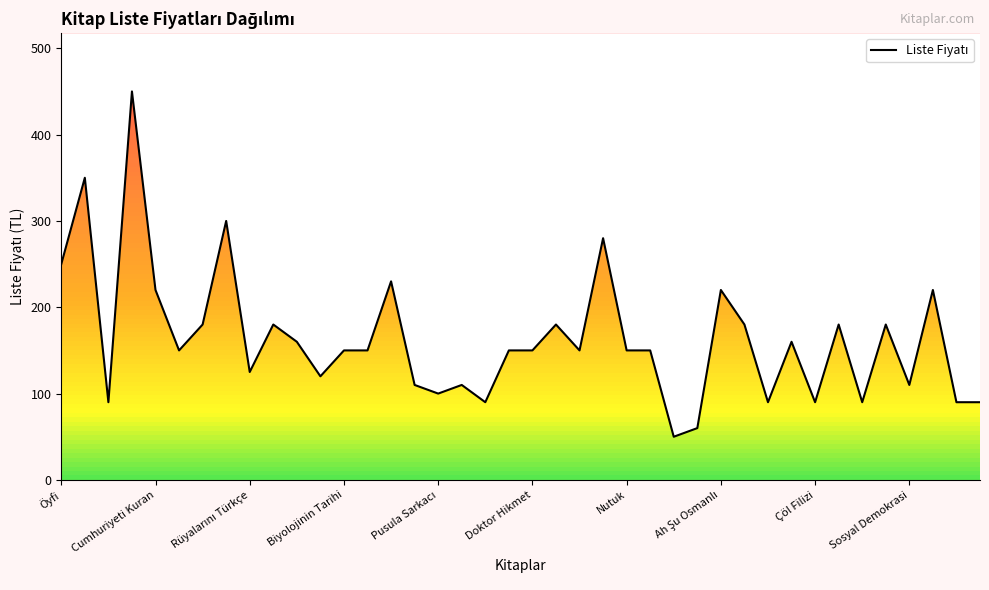

The chart shows a value of 212 at Nutuk. True or false?

False